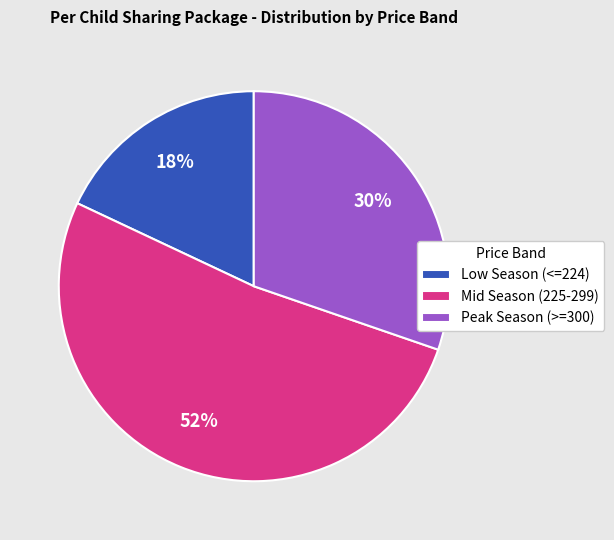

How many slices are in this pie chart?

3